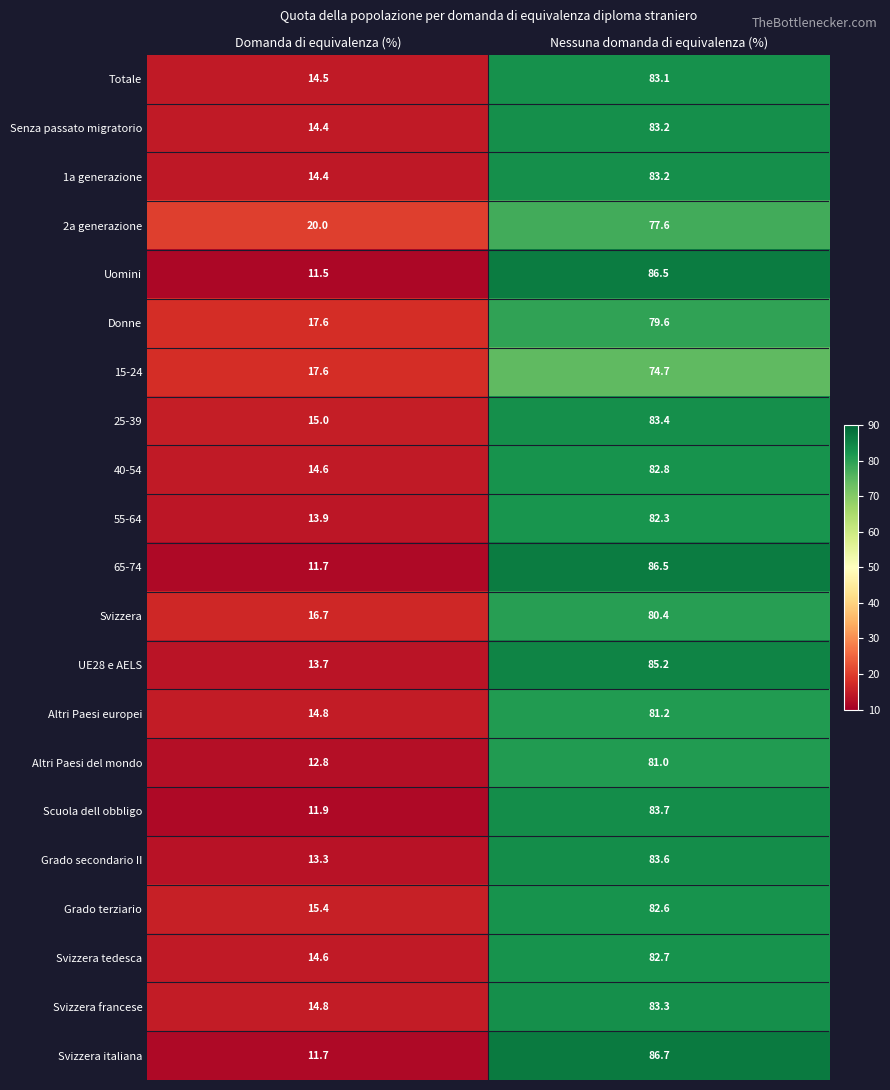

How many series are shown in this chart?

21